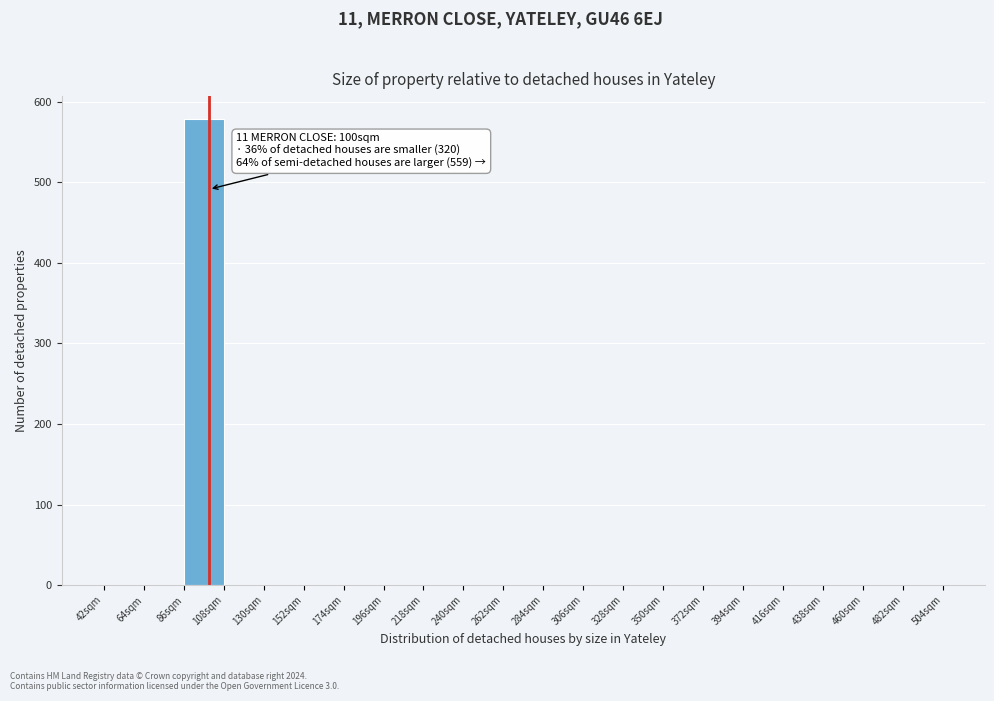

Which range on the x-axis has the tallest bar?

86 to 108